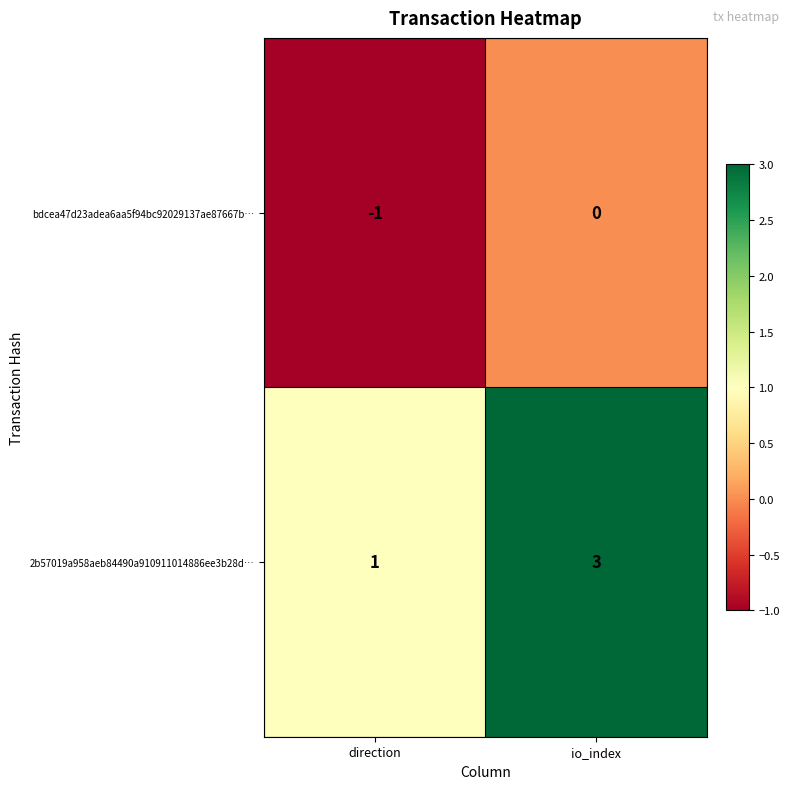

What is the total value across all series at io_index?

3